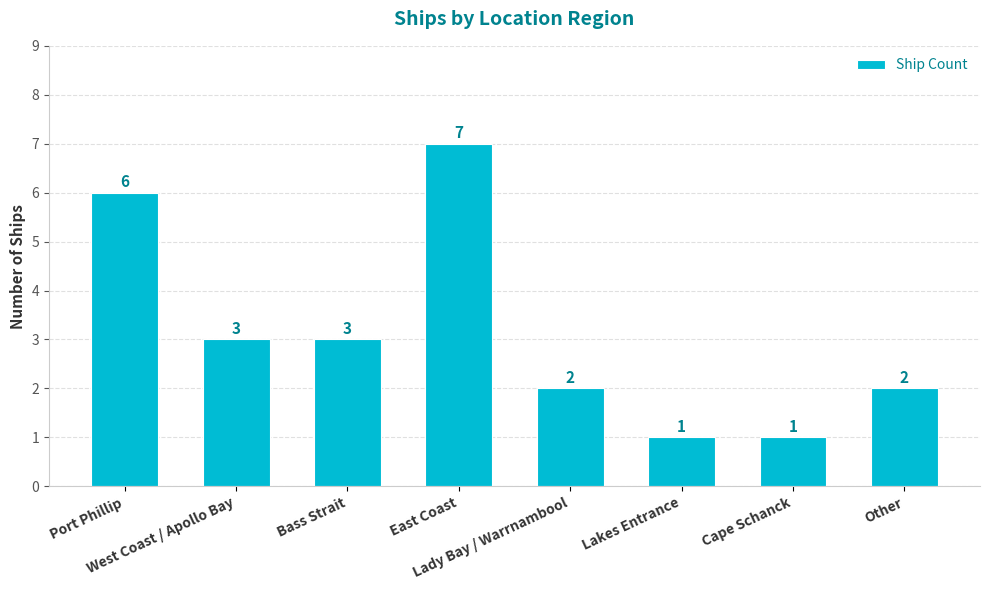

What is the greatest value displayed?

7